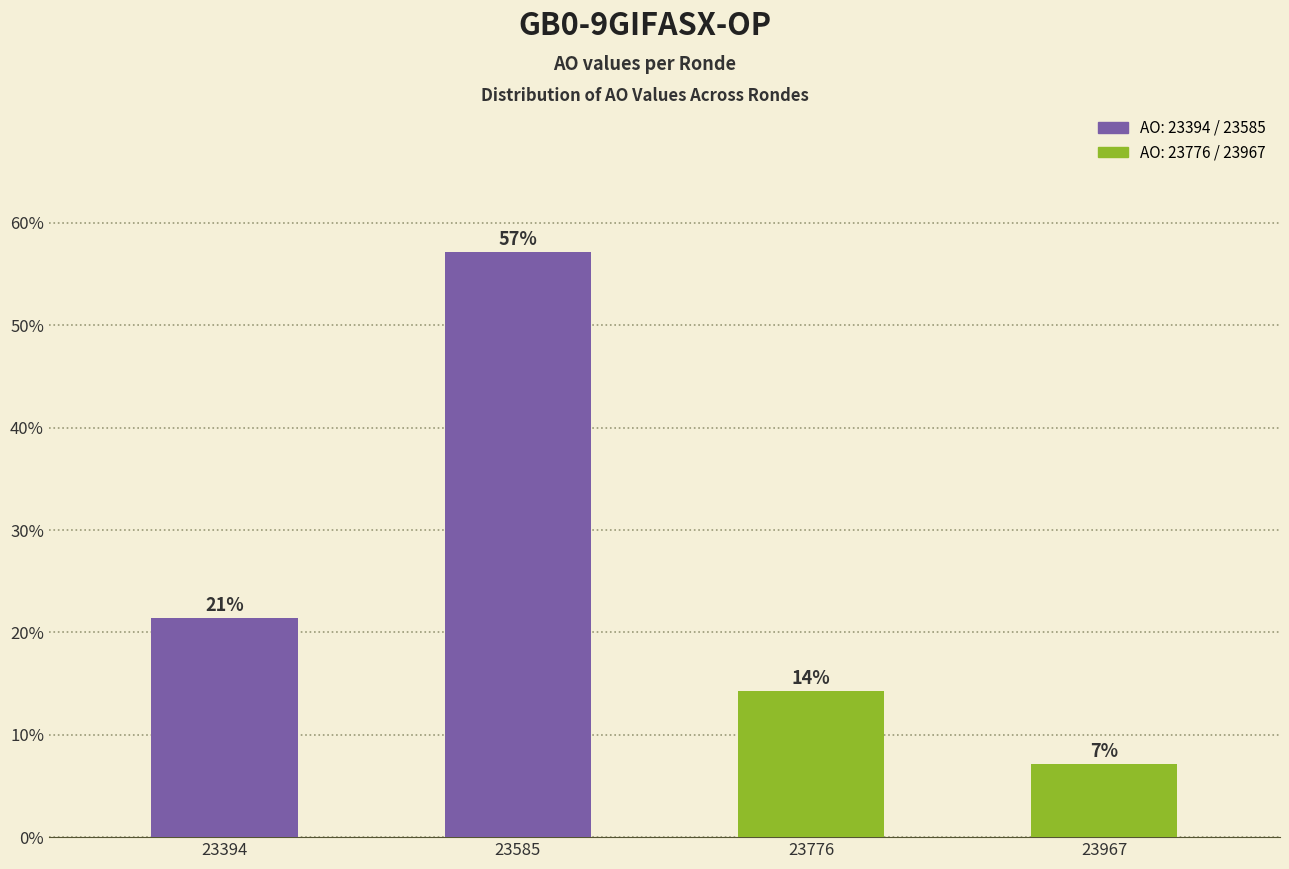

How many bars are there in total?

4